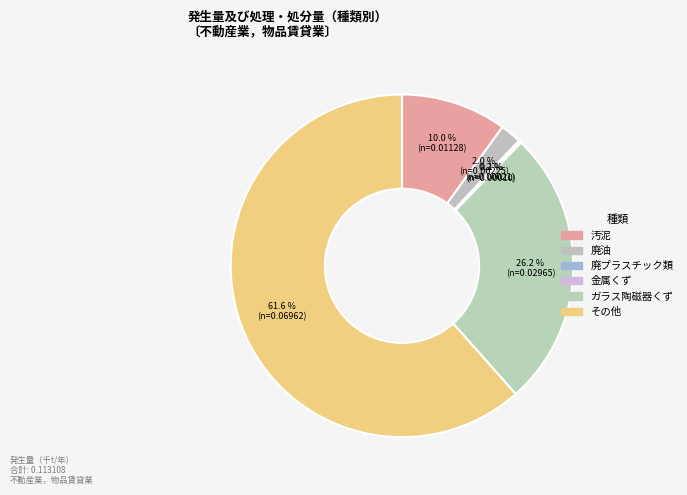

Is it true that 廃プラスチック類 is 6% of the pie?

False